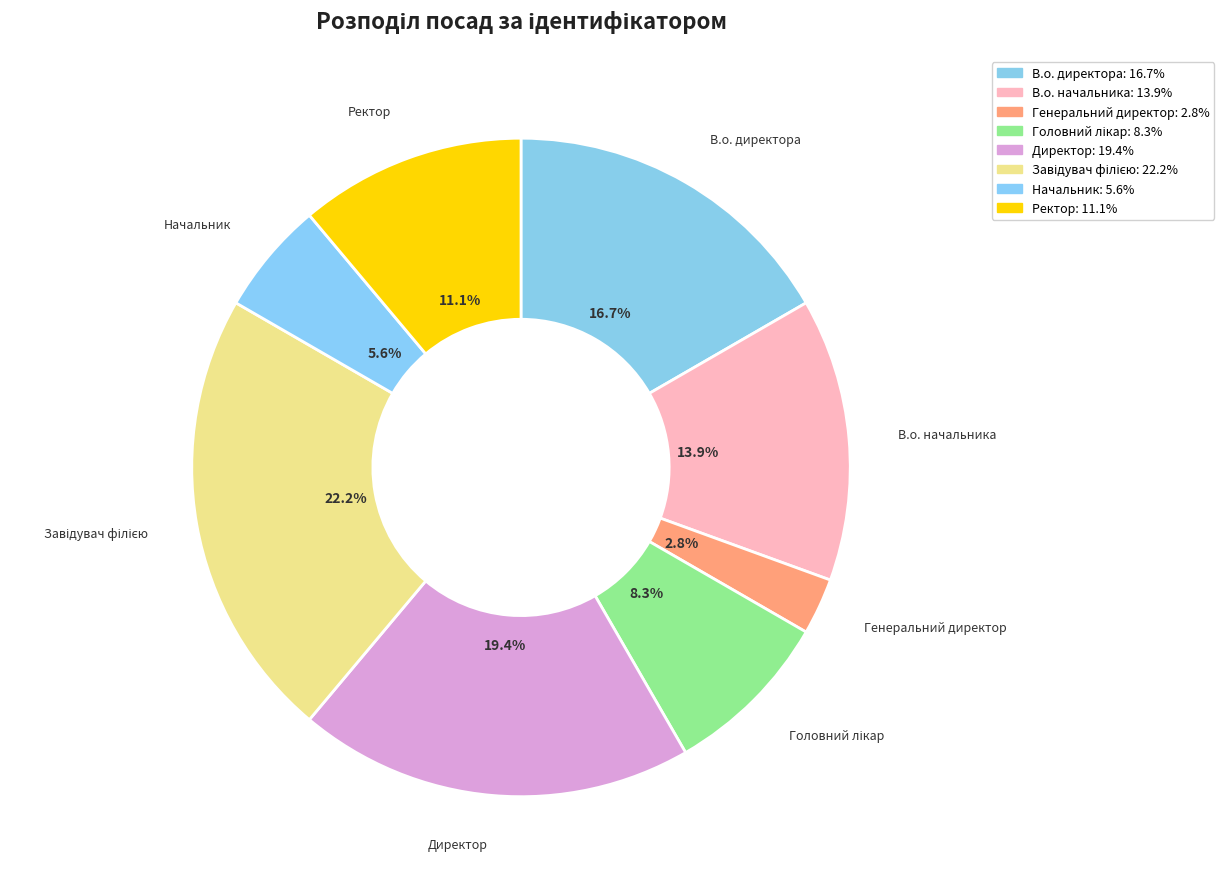

Is it true that В.о. директора is 17% of the pie?

True